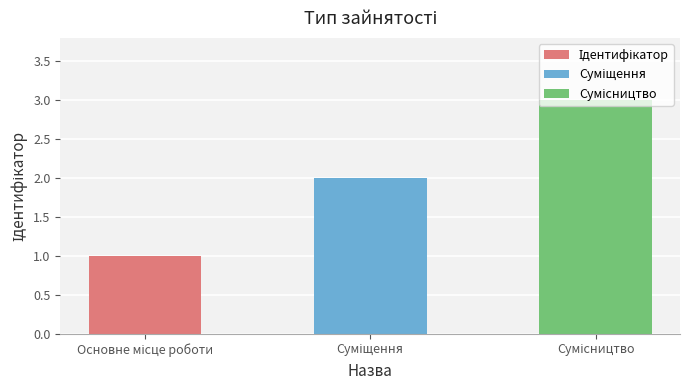

Count the number of values greater than 2.

1